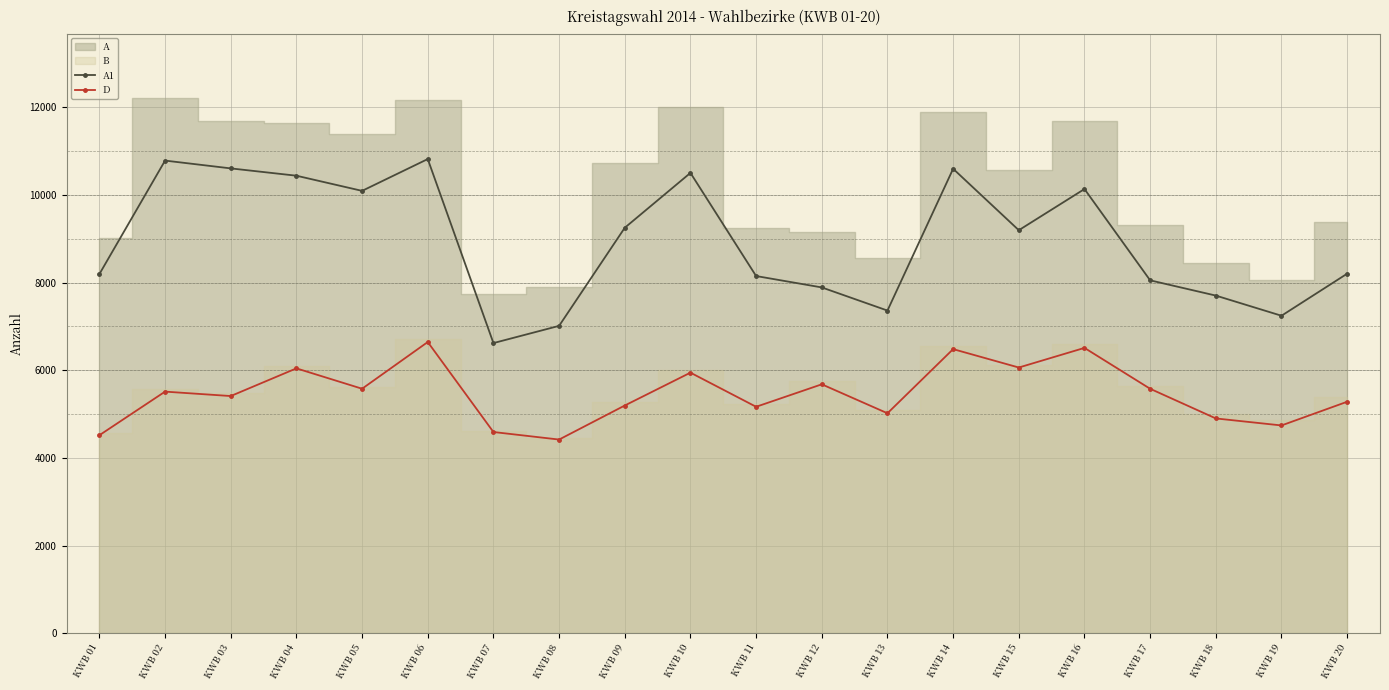

Reading left to right, what are all the values shown in this chart?

A1: 8195	10785	10607	10440	10094	10820	6620	7013	9252	10504	8150	7890	7362	10598	9196	10136	8052	7704	7244	8204
D: 4517	5512	5411	6043	5578	6644	4590	4418	5195	5945	5166	5679	5018	6482	6062	6510	5577	4900	4740	5281